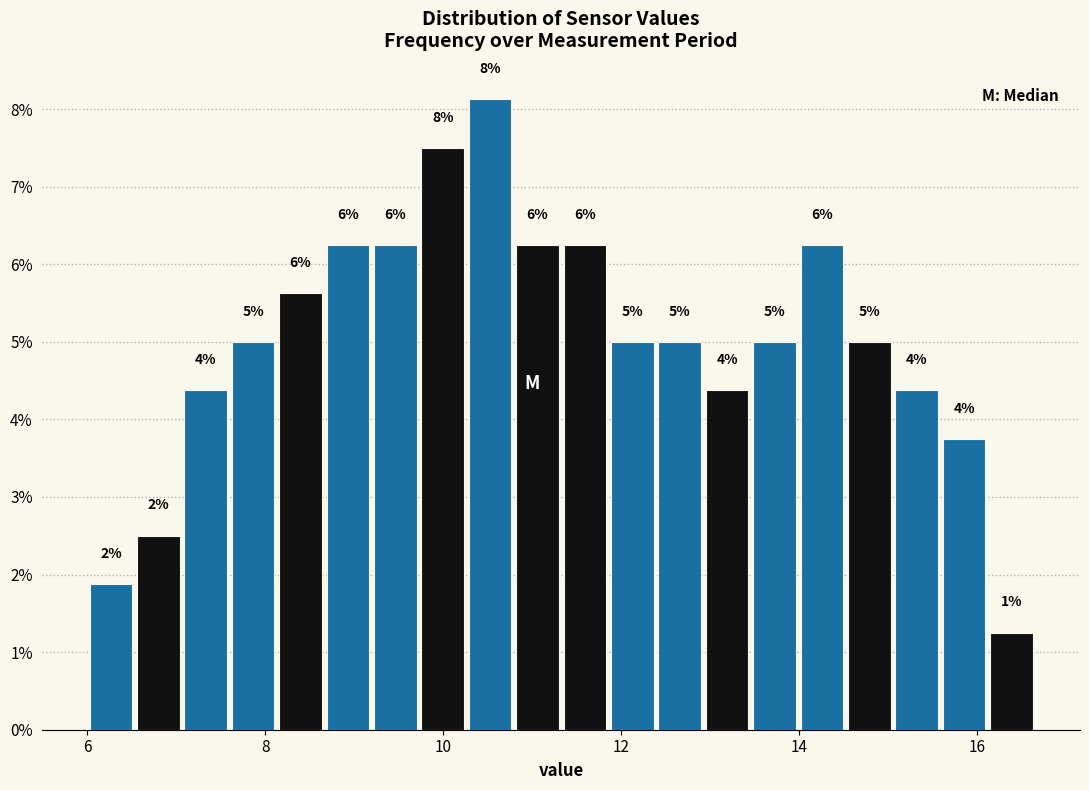

Around what value on the x-axis is the tallest bar? Give the approximate position of its centre, as read against the axis.

10.6